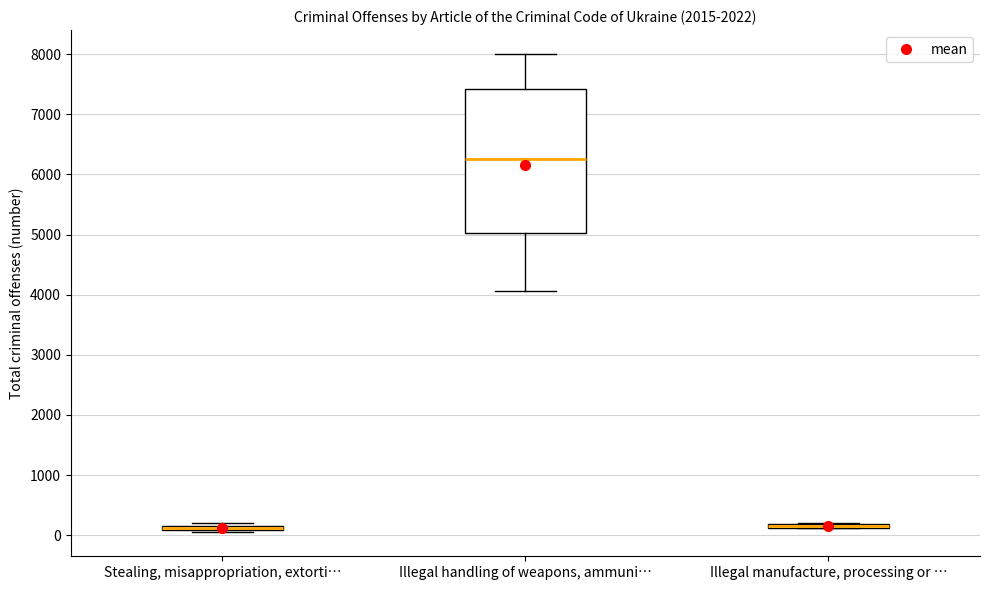

Where is the lower edge of the box for Illegal handling of weapons, ammuni… on the y-axis? The values are not printed on the chart, so give them approximately, as read against the axis.

5000